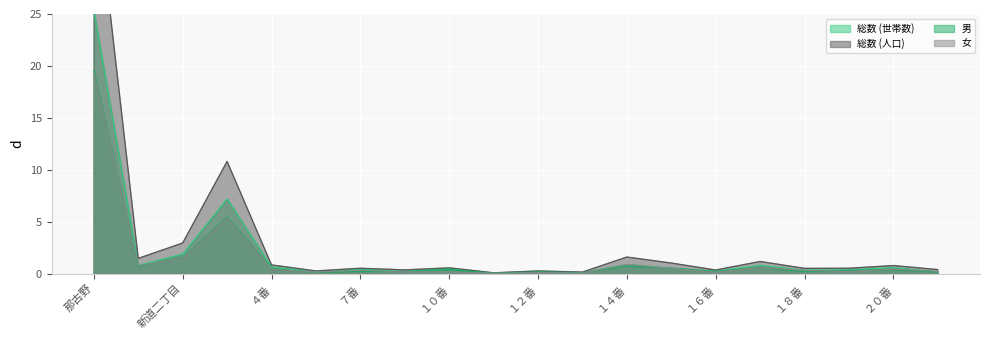

At which category does 総数 (人口) reach its first local peak?

那古野一丁目